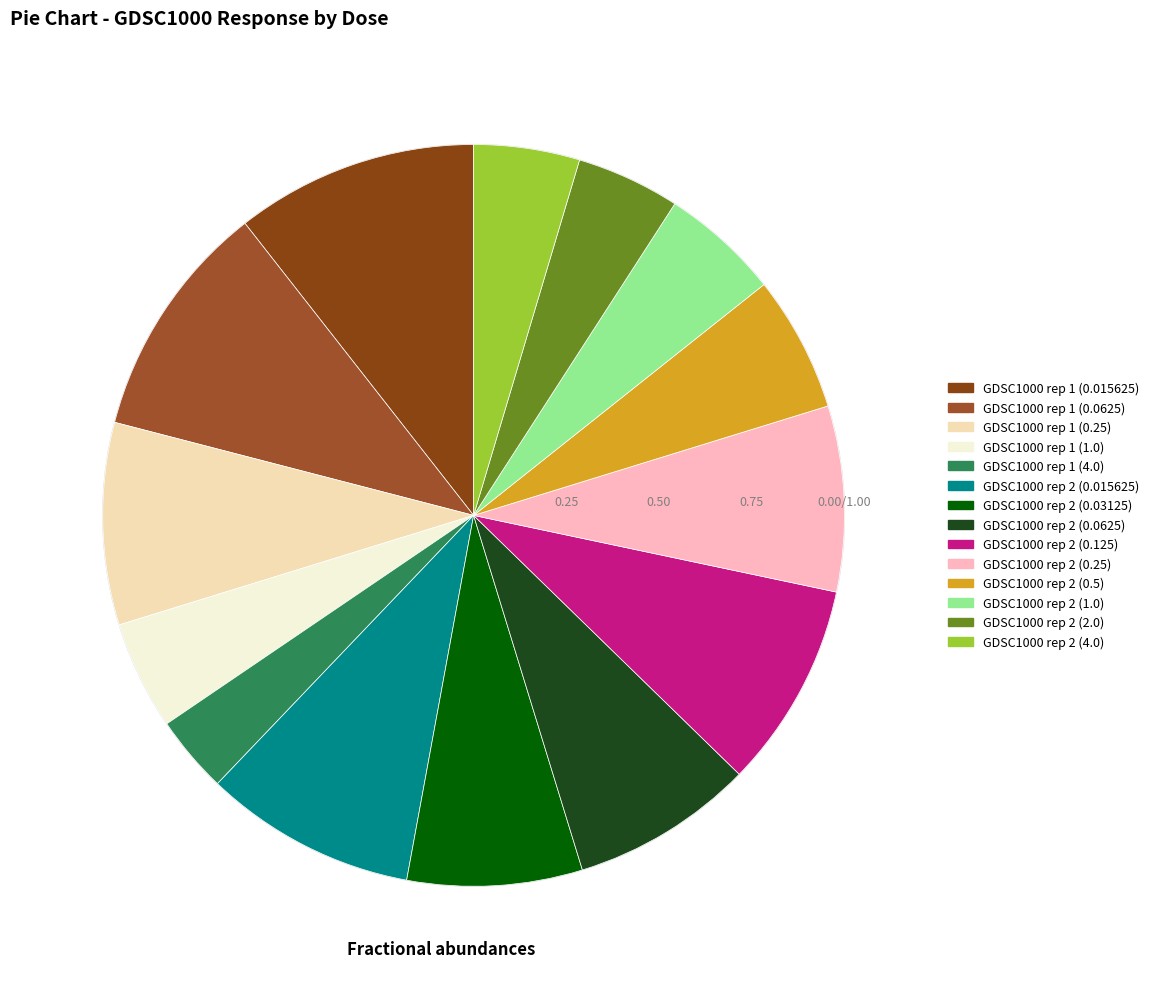

To the nearest percent, what is the difference between the largest and smallest slice percentages?

7%